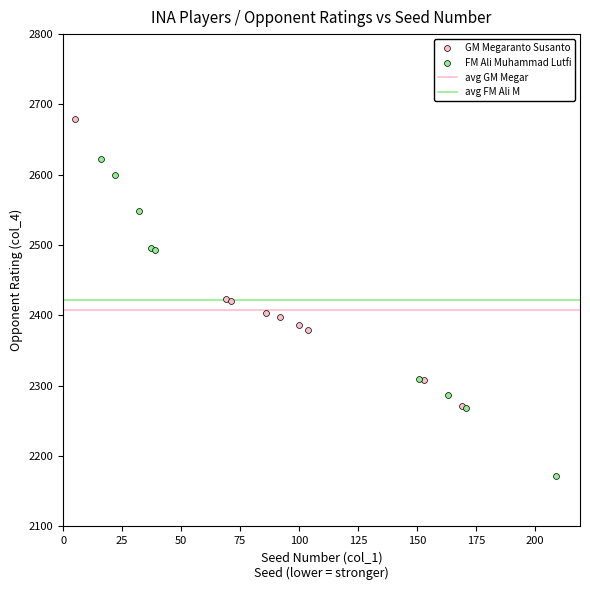

Which series contains the highest Y value?

GM Megaranto Susanto